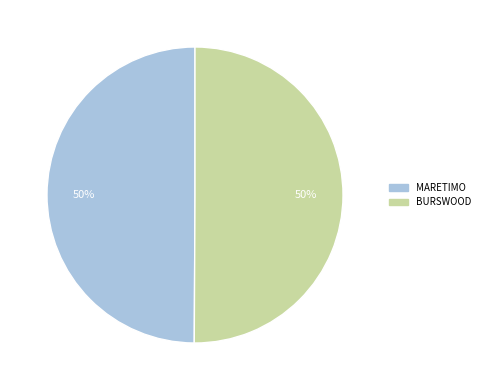

To the nearest percent, what is the average slice percentage?

50%